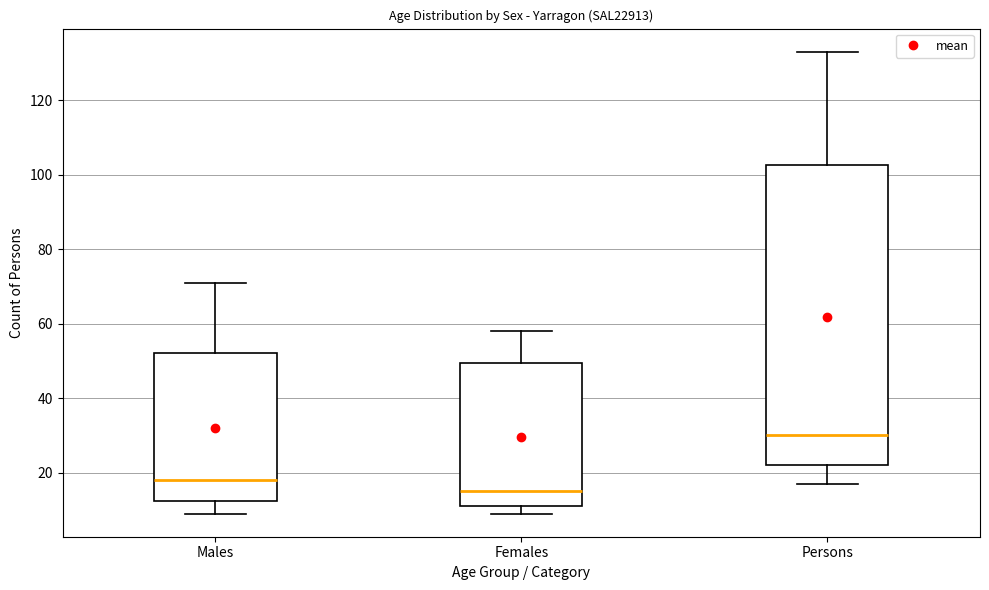

Which box's median line is the lowest?

Females